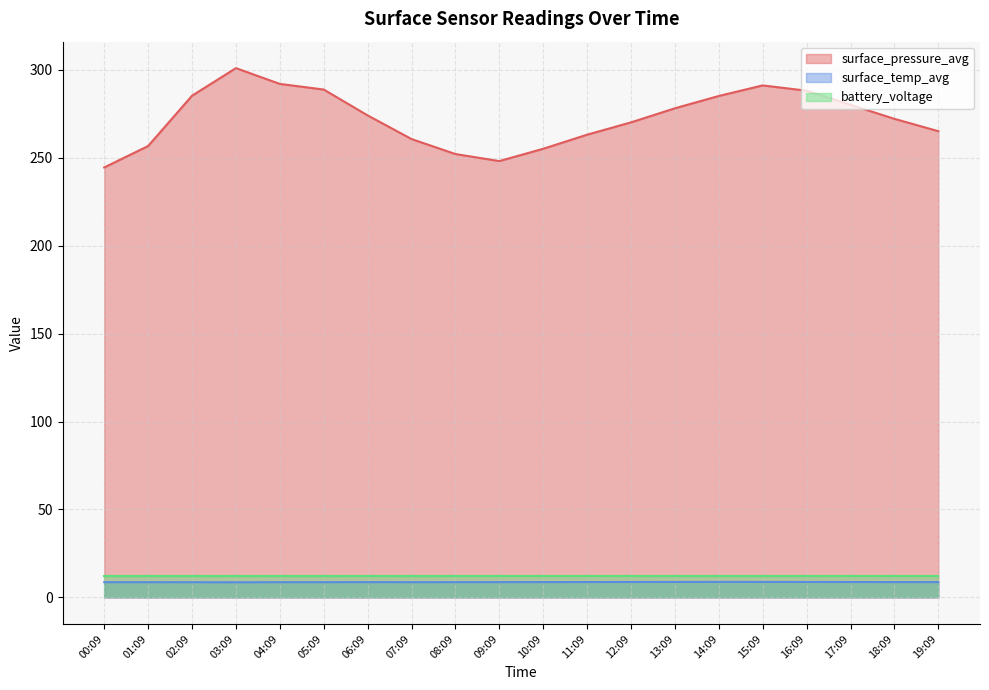

Rank the series by their maximum value, from highest to lowest.

surface_pressure_avg, battery_voltage, surface_temp_avg